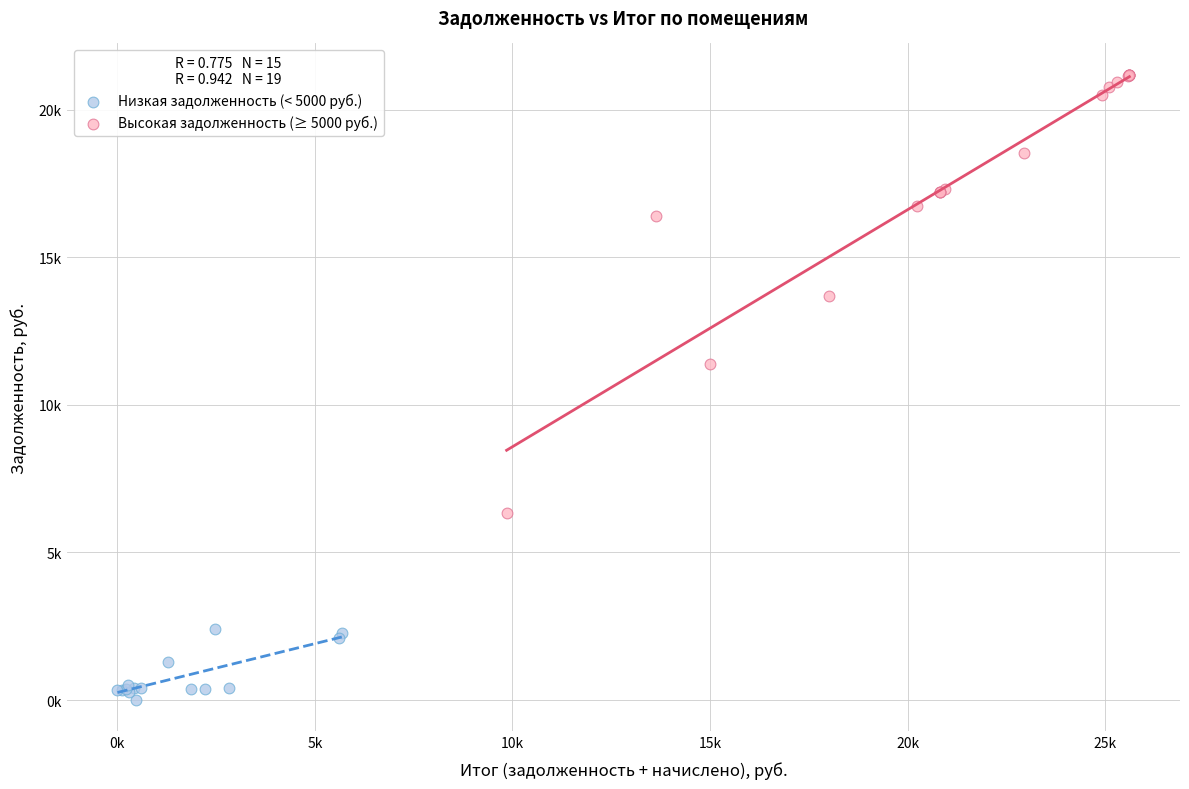

What are all the series names shown in the legend?

Низкая задолженность (< 5000 руб.), Высокая задолженность (≥ 5000 руб.)